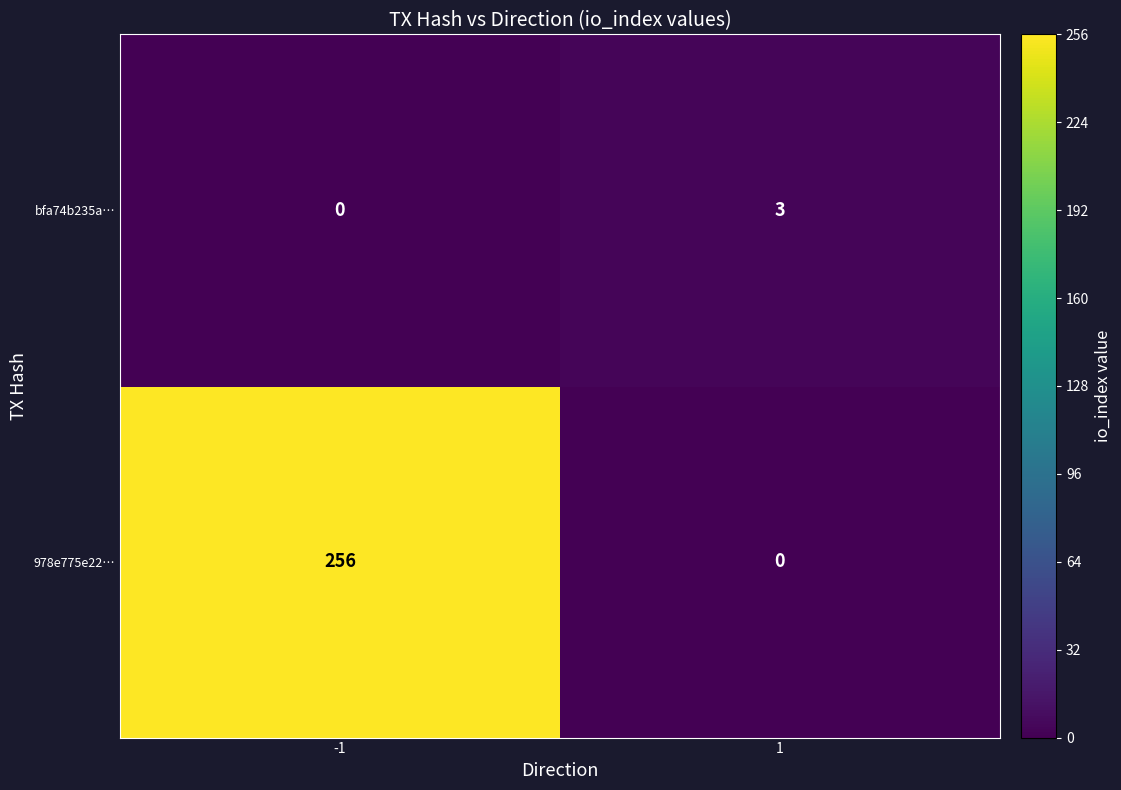

At -1, list the series in order from smallest to largest.

bfa74b235a…, 978e775e22…